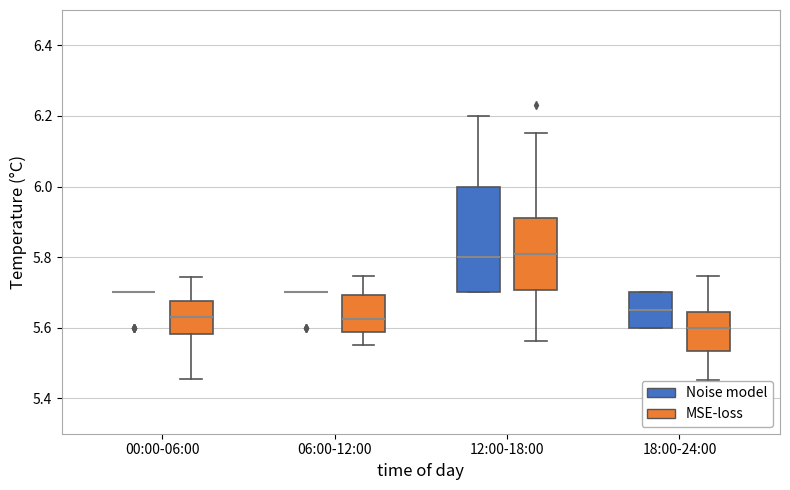

Reading left to right, transcribe this box plot: for each box, give where its median line is, the range the box spans, and where its two whiskers end, as read against the y-axis. The values are not printed on the chart, so give them approximately, as read against the axis.

00:00-06:00 (Noise model): box collapsed to a line at 5.70, whiskers 5.70 to 5.70
00:00-06:00 (MSE-loss): median 5.64, box 5.58 to 5.68, whiskers 5.46 to 5.74
06:00-12:00 (Noise model): box collapsed to a line at 5.70, whiskers 5.70 to 5.70
06:00-12:00 (MSE-loss): median 5.62, box 5.58 to 5.70, whiskers 5.56 to 5.74
12:00-18:00 (Noise model): median 5.80, box 5.70 to 6.00, whiskers 5.70 to 6.20
12:00-18:00 (MSE-loss): median 5.80, box 5.70 to 5.92, whiskers 5.56 to 6.16
18:00-24:00 (Noise model): median 5.66, box 5.60 to 5.70, whiskers 5.60 to 5.70
18:00-24:00 (MSE-loss): median 5.60, box 5.54 to 5.64, whiskers 5.46 to 5.74